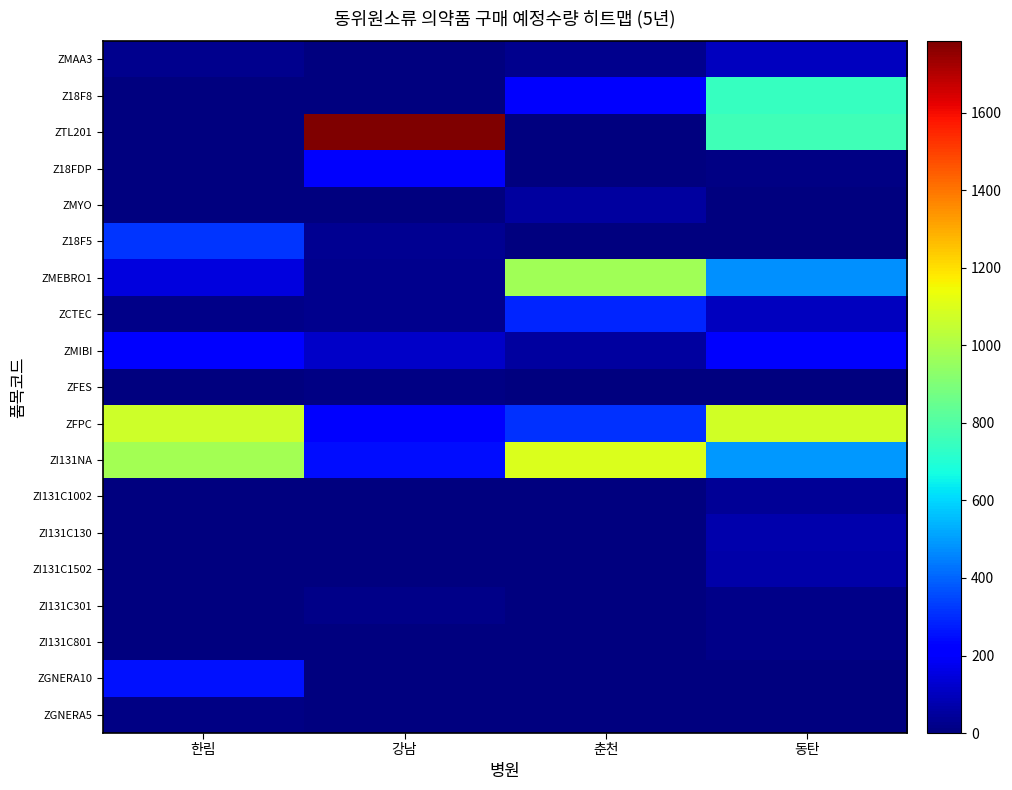

Reading left to right, list all the values displayed in this chart.

ZMAA3: 한림=25	강남=0	춘천=25	동탄=100
Z18F8: 한림=0	강남=0	춘천=210	동탄=745
ZTL201: 한림=0	강남=1785	춘천=0	동탄=765
Z18FDP: 한림=0	강남=200	춘천=0	동탄=10
ZMYO: 한림=0	강남=0	춘천=50	동탄=0
Z18F5: 한림=315	강남=30	춘천=0	동탄=0
ZMEBRO1: 한림=150	강남=25	춘천=975	동탄=475
ZCTEC: 한림=15	강남=25	춘천=290	동탄=100
ZMIBI: 한림=225	강남=115	춘천=55	동탄=200
ZFES: 한림=0	강남=10	춘천=0	동탄=0
ZFPC: 한림=1070	강남=205	춘천=310	동탄=1075
ZI131NA: 한림=980	강남=250	춘천=1100	동탄=495
ZI131C1002: 한림=0	강남=0	춘천=0	동탄=40
ZI131C130: 한림=0	강남=0	춘천=0	동탄=75
ZI131C1502: 한림=0	강남=0	춘천=0	동탄=65
ZI131C301: 한림=0	강남=15	춘천=5	동탄=20
ZI131C801: 한림=0	강남=0	춘천=0	동탄=20
ZGNERA10: 한림=255	강남=0	춘천=0	동탄=0
ZGNERA5: 한림=10	강남=0	춘천=0	동탄=0